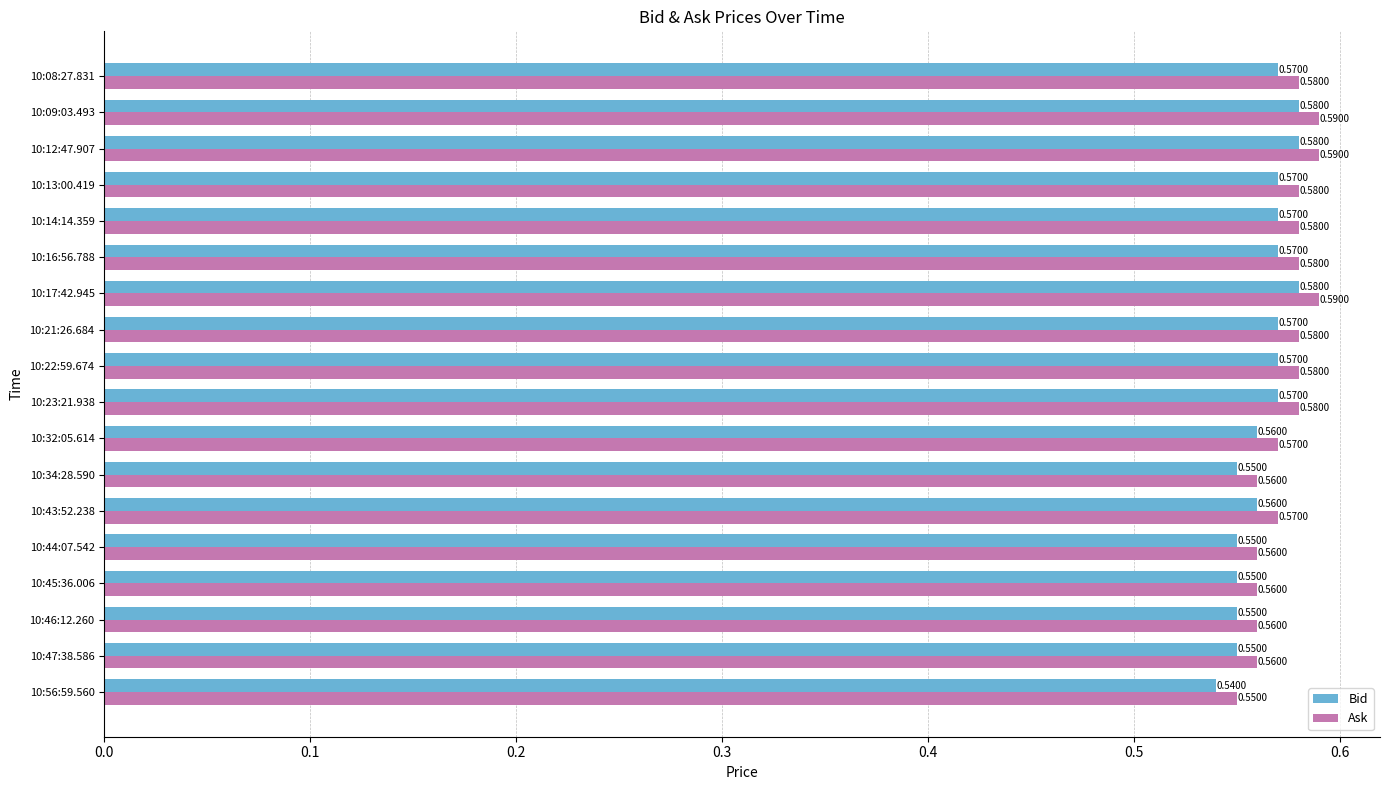

List the series in order of their peak value, lowest first.

Bid, Ask